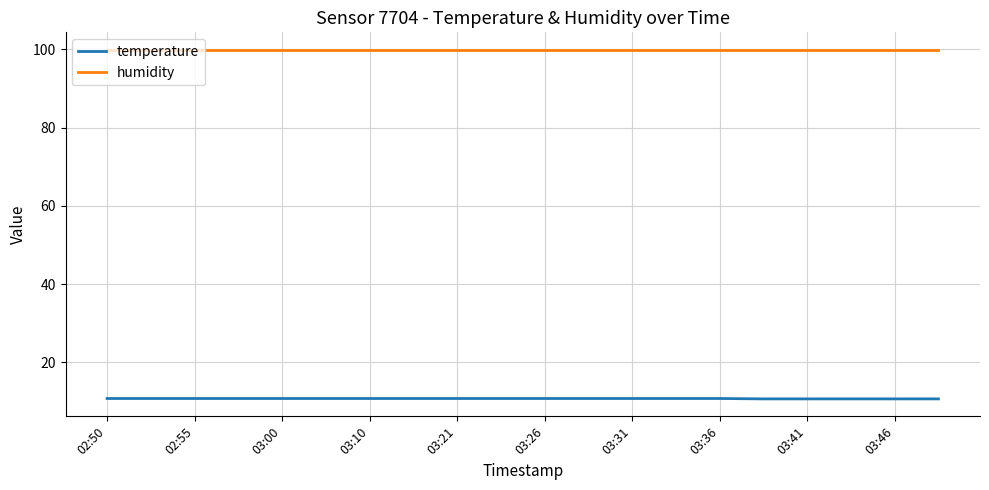

How many lines are shown in the chart?

2